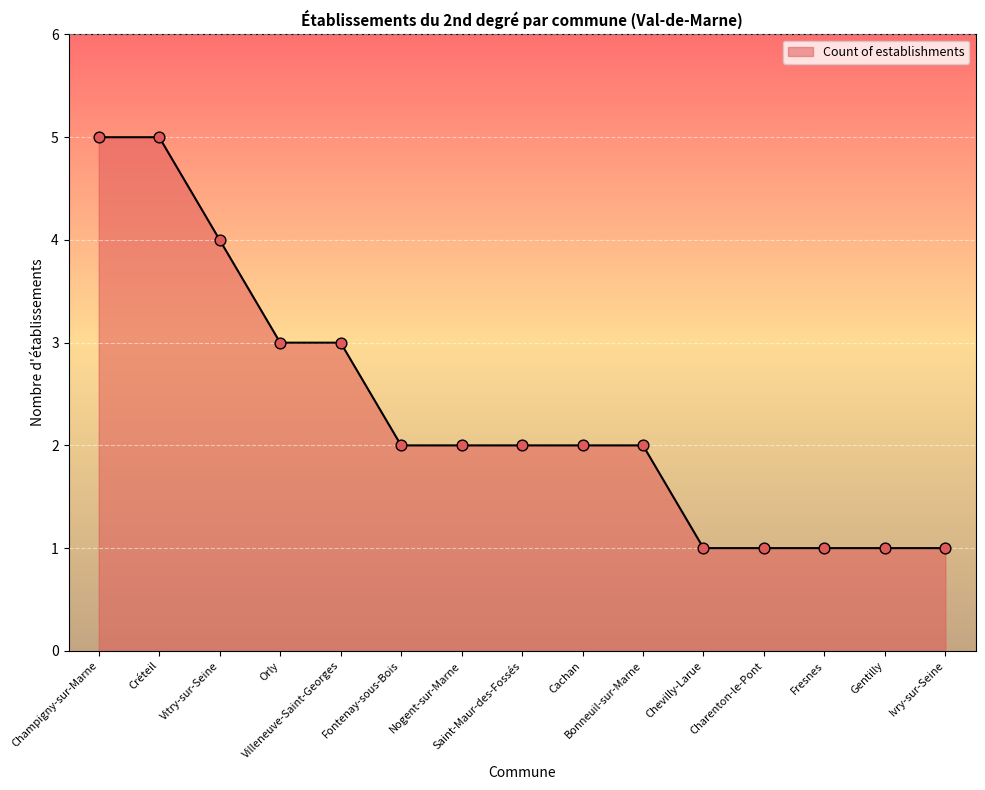

What is the change in value from Vitry-sur-Seine to Gentilly?

-3